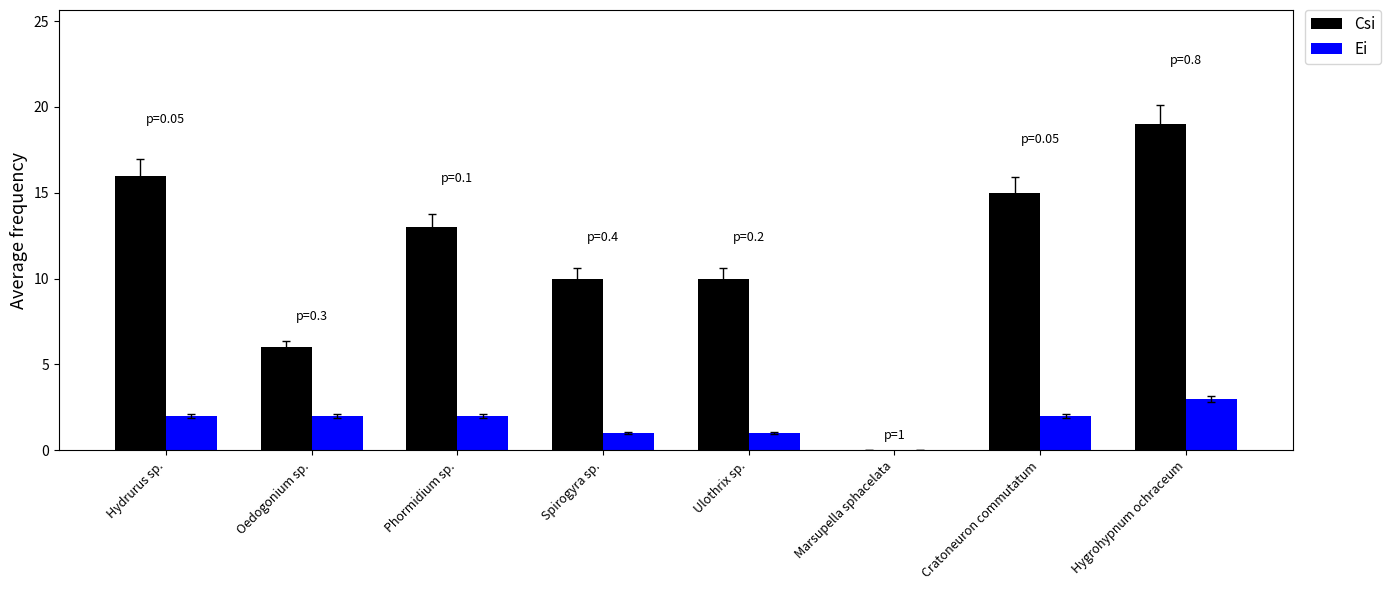

The value of Csi at Oedogonium sp. is 6. True or false?

True